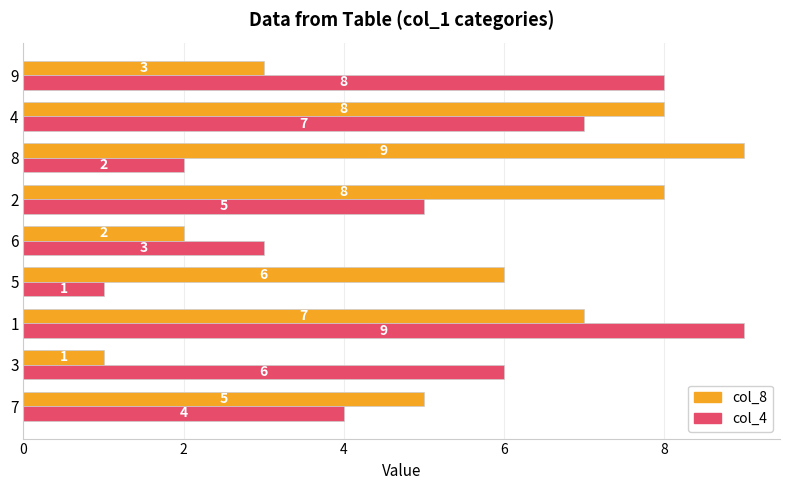

Is the value of col_4 at 2 greater than the value of col_8 at 8?

No